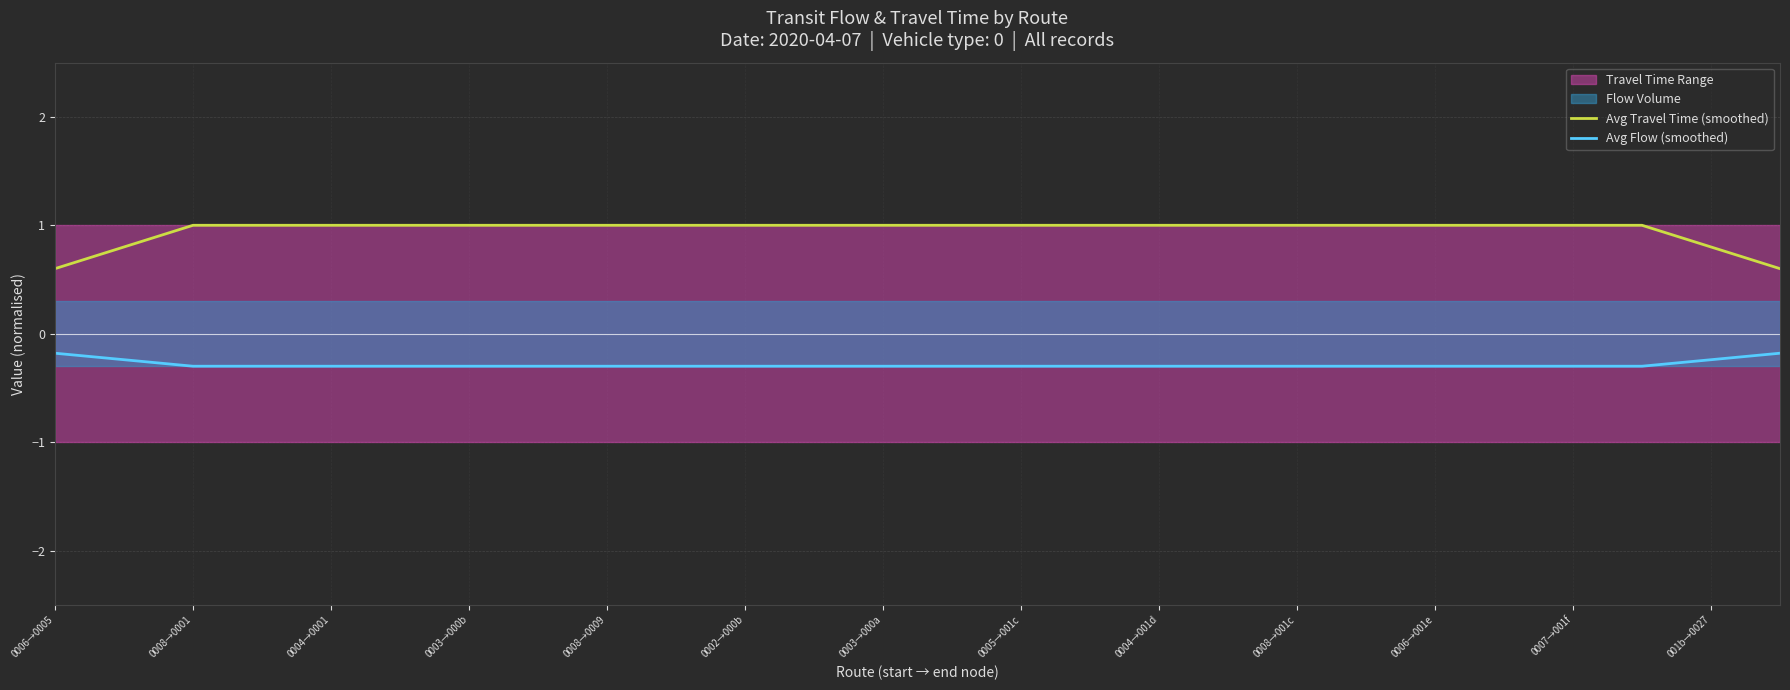

Count the number of categories in the chart.

26